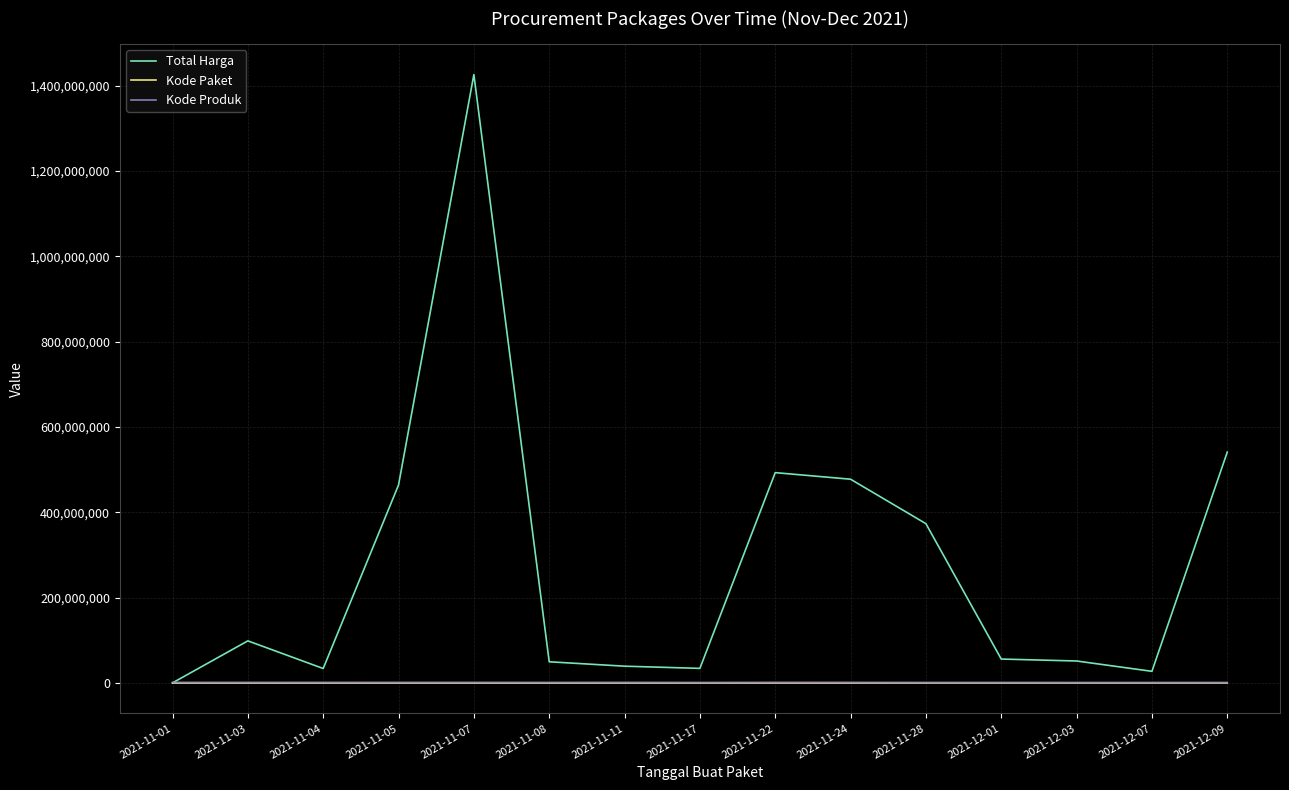

Is the value of Kode Paket at 2021-11-28 greater than the value of Total Harga at 2021-11-24?

No